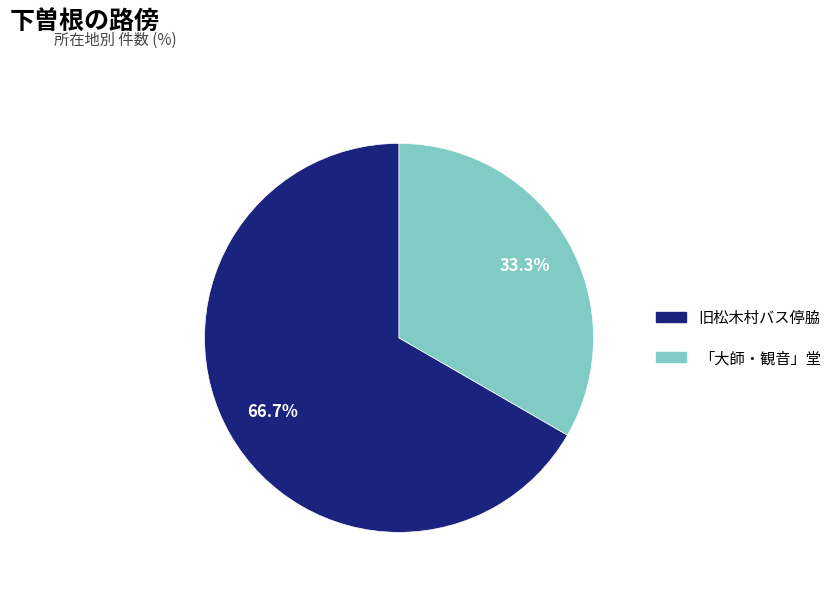

What percentage is the 「大師・観音」堂 slice, to the nearest percent?

33%